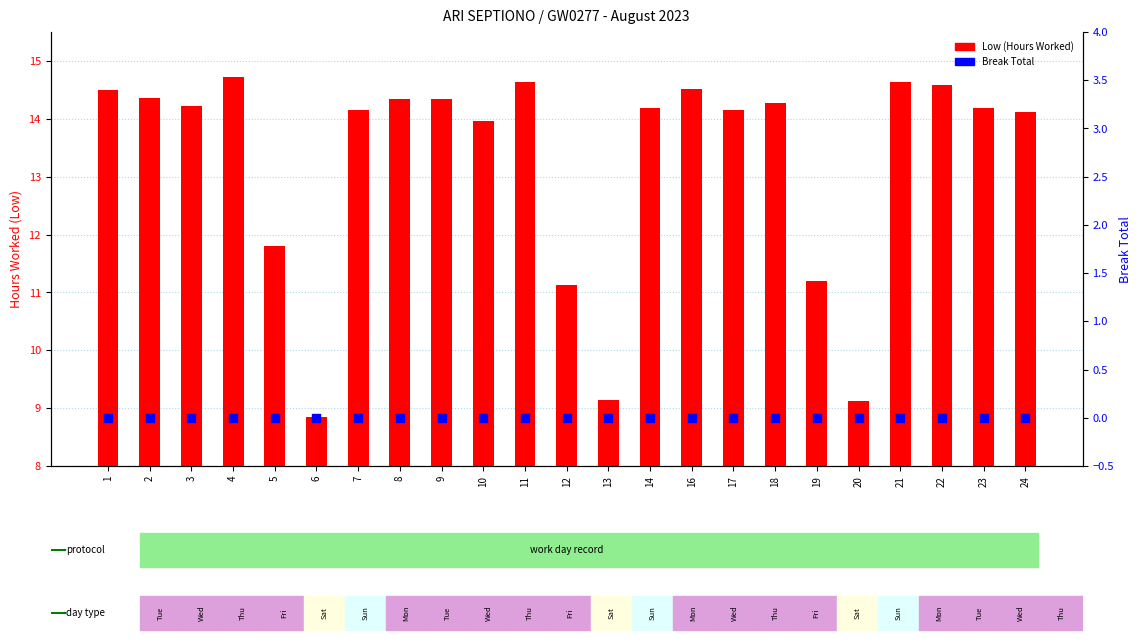

Is the value of Break Total at 8 greater than the value of Low (Hours Worked) at 6?

No